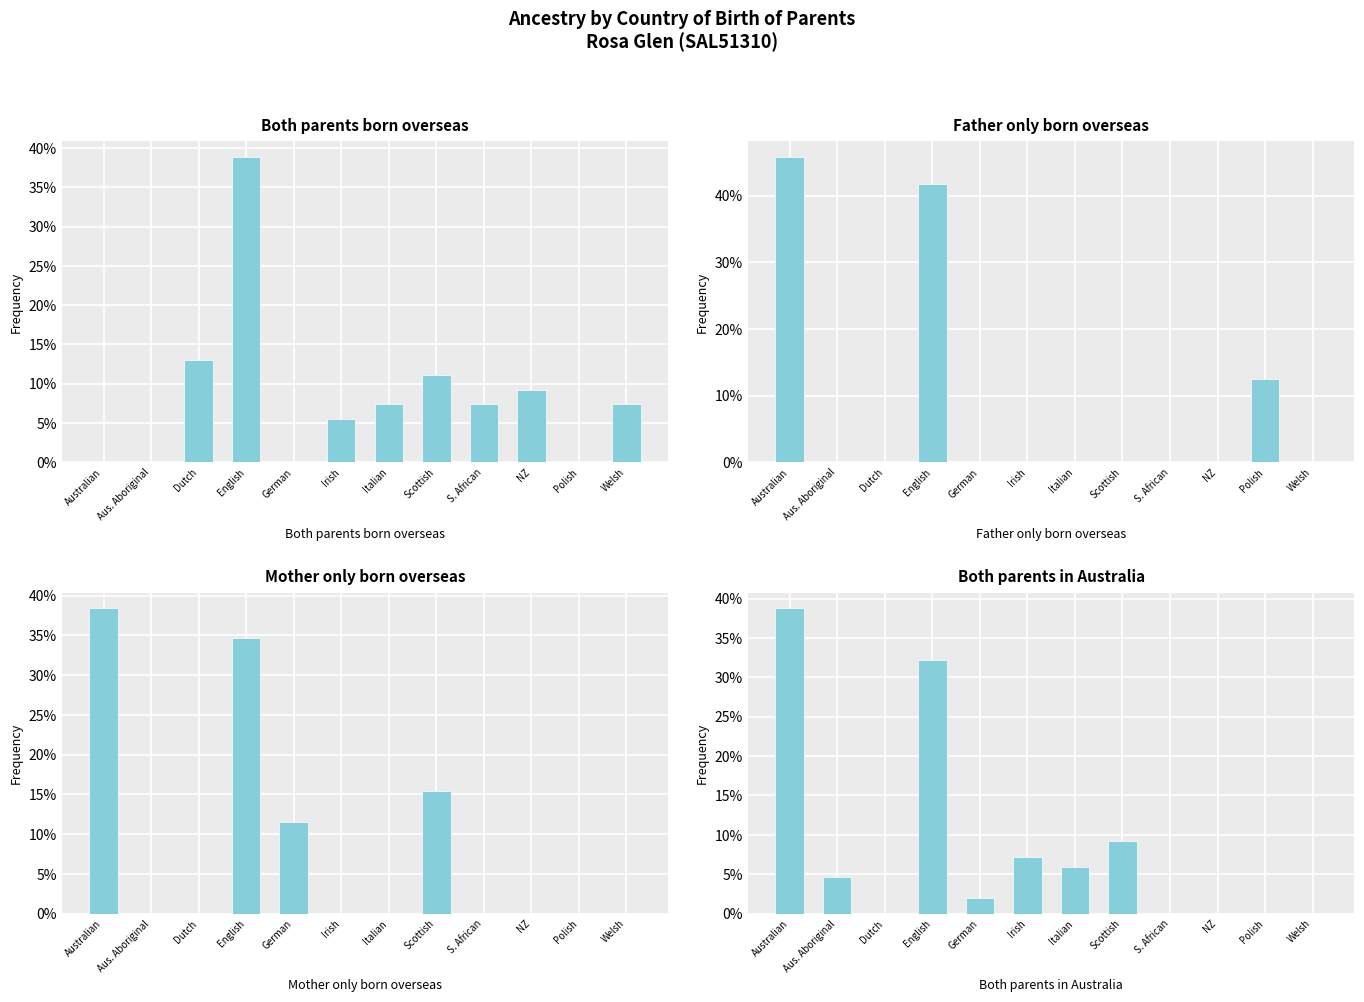

Reading right to left, extract all data points from this chart.

Both parents born overseas: Welsh=0.1	Polish=0.0	NZ=0.1	S. African=0.1	Scottish=0.1	Italian=0.1	Irish=0.1	German=0.0	English=0.4	Dutch=0.1	Aus. Aboriginal=0.0	Australian=0.0
Father only born overseas: Welsh=0.0	Polish=0.1	NZ=0.0	S. African=0.0	Scottish=0.0	Italian=0.0	Irish=0.0	German=0.0	English=0.4	Dutch=0.0	Aus. Aboriginal=0.0	Australian=0.5
Mother only born overseas: Welsh=0.0	Polish=0.0	NZ=0.0	S. African=0.0	Scottish=0.2	Italian=0.0	Irish=0.0	German=0.1	English=0.3	Dutch=0.0	Aus. Aboriginal=0.0	Australian=0.4
Both parents in Australia: Welsh=0.0	Polish=0.0	NZ=0.0	S. African=0.0	Scottish=0.1	Italian=0.1	Irish=0.1	German=0.0	English=0.3	Dutch=0.0	Aus. Aboriginal=0.0	Australian=0.4